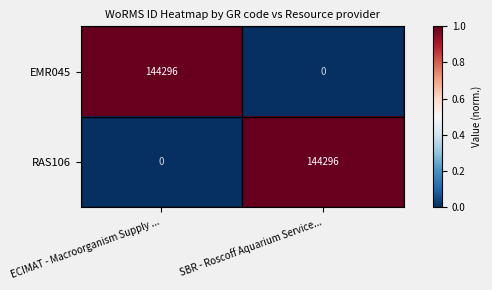

What is the total value across all series at ECIMAT - Macroorganism Supply ...?

144296